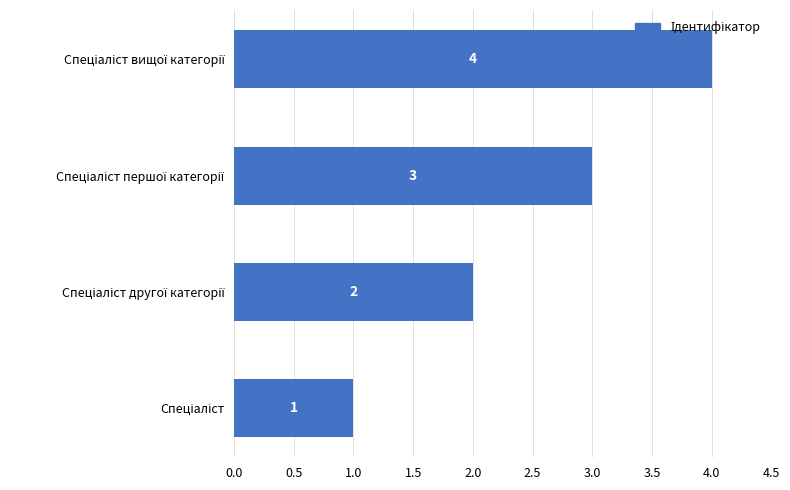

Count the values in the range 2 to 4.

3